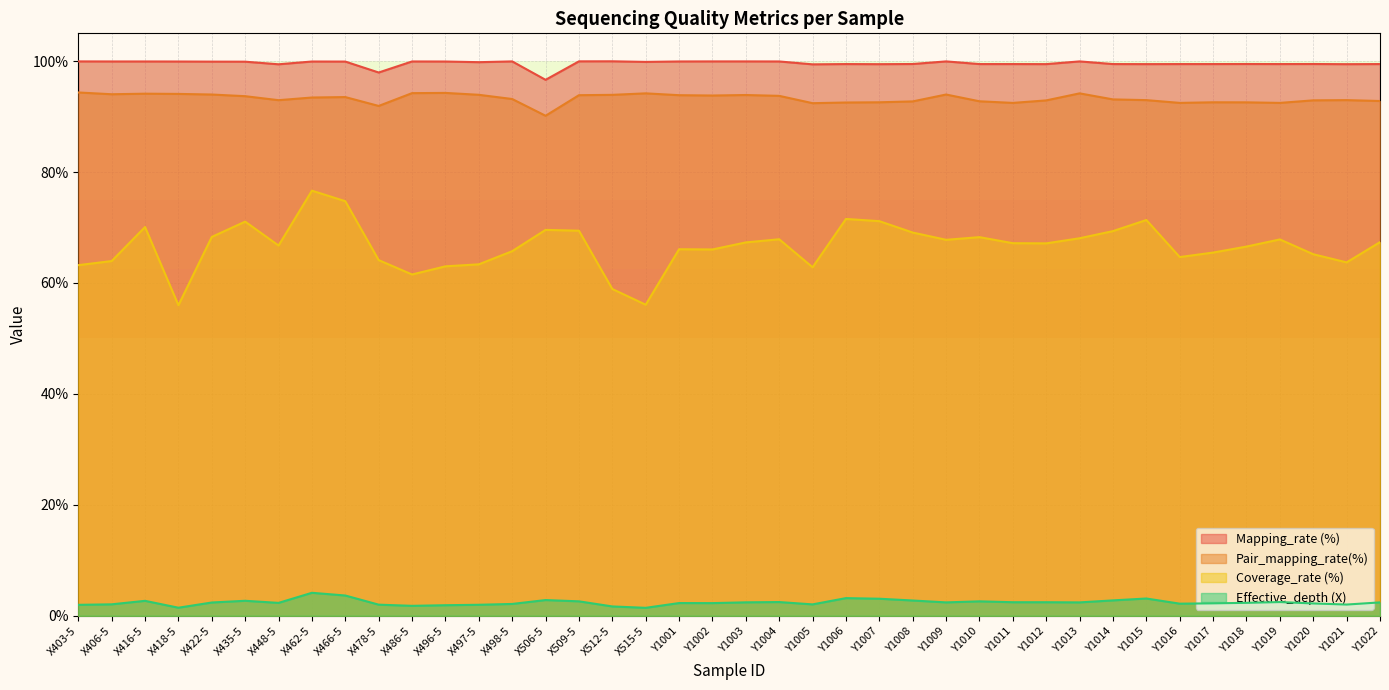

What is the highest value of the Mapping_rate (%) series?

100.0